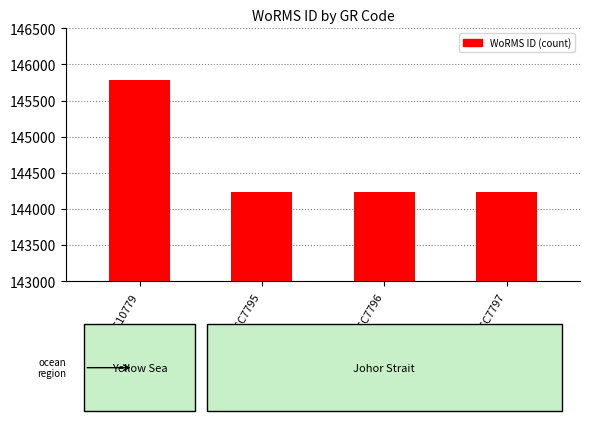

What is the sum of the values at RCC7796 and RCC10779?

290018